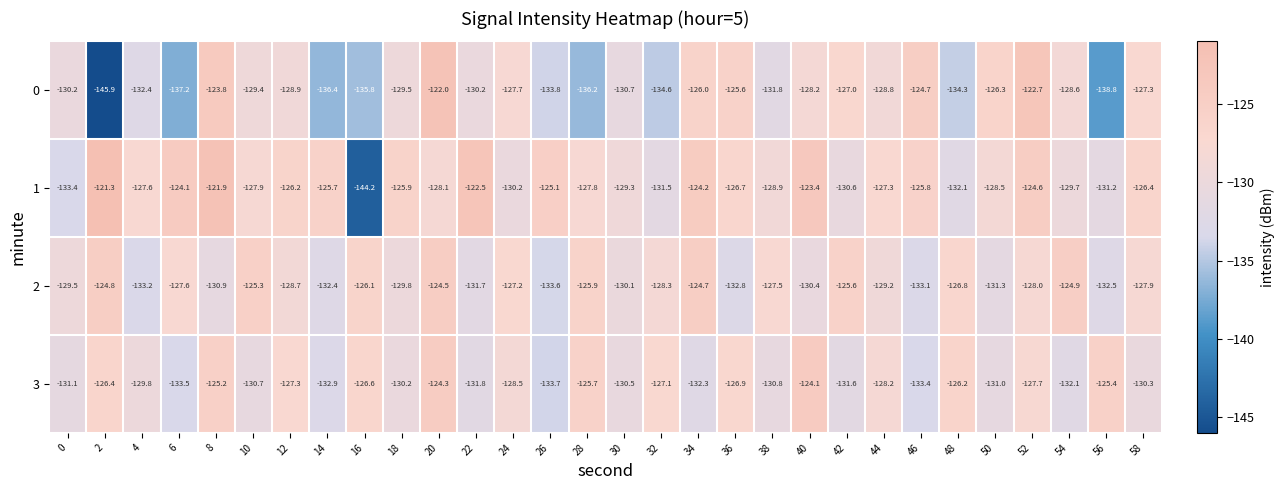

What is the sum of all 1 values?

-3832.1